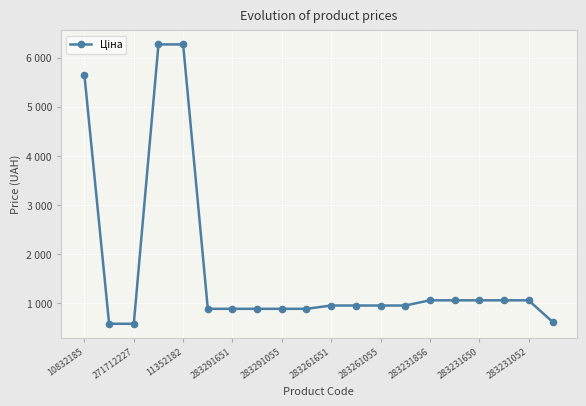

What is the sum of all values?

33545.4